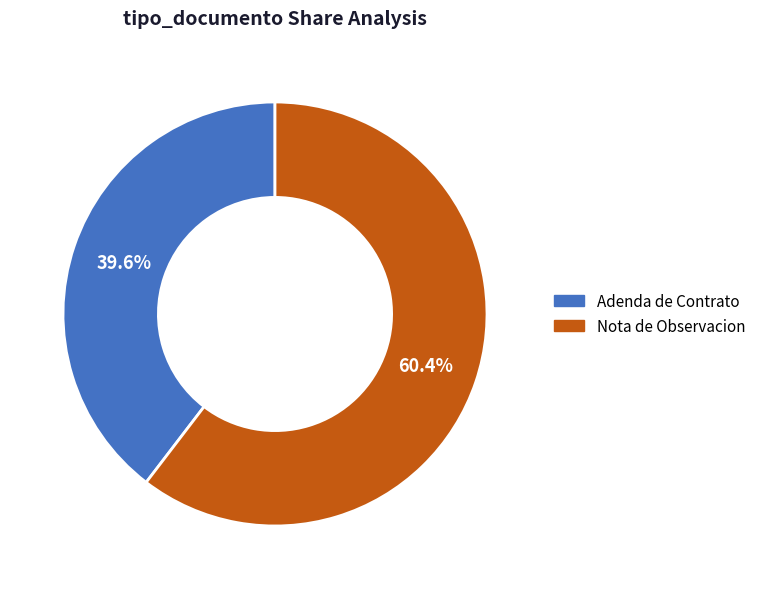

What percentage is the Nota de Observacion slice, to the nearest percent?

60%